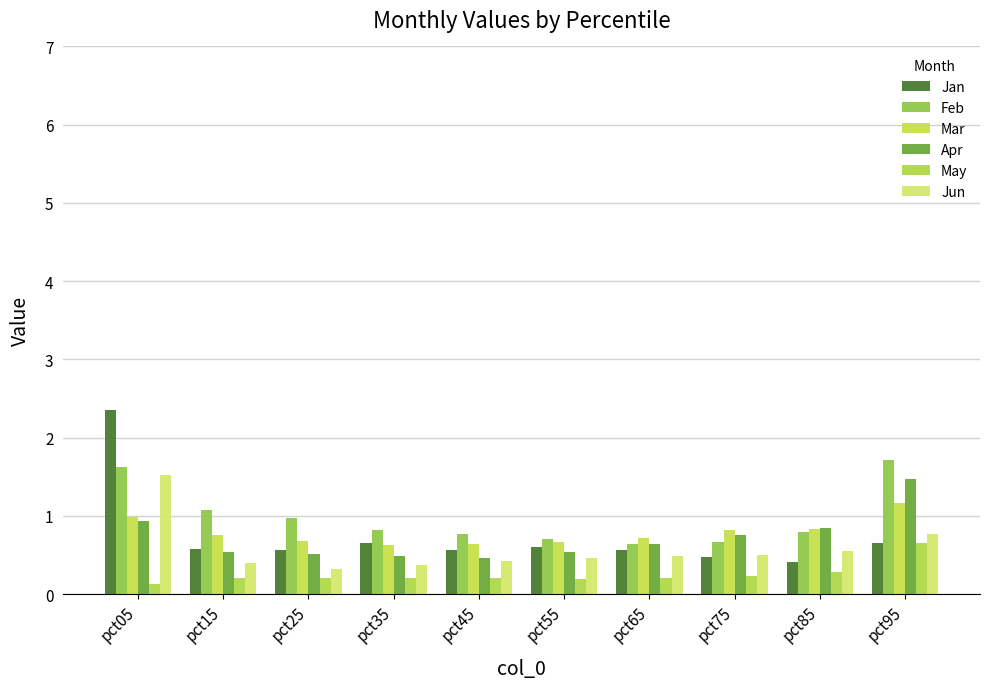

Which category has the lowest value across all series?

pct05